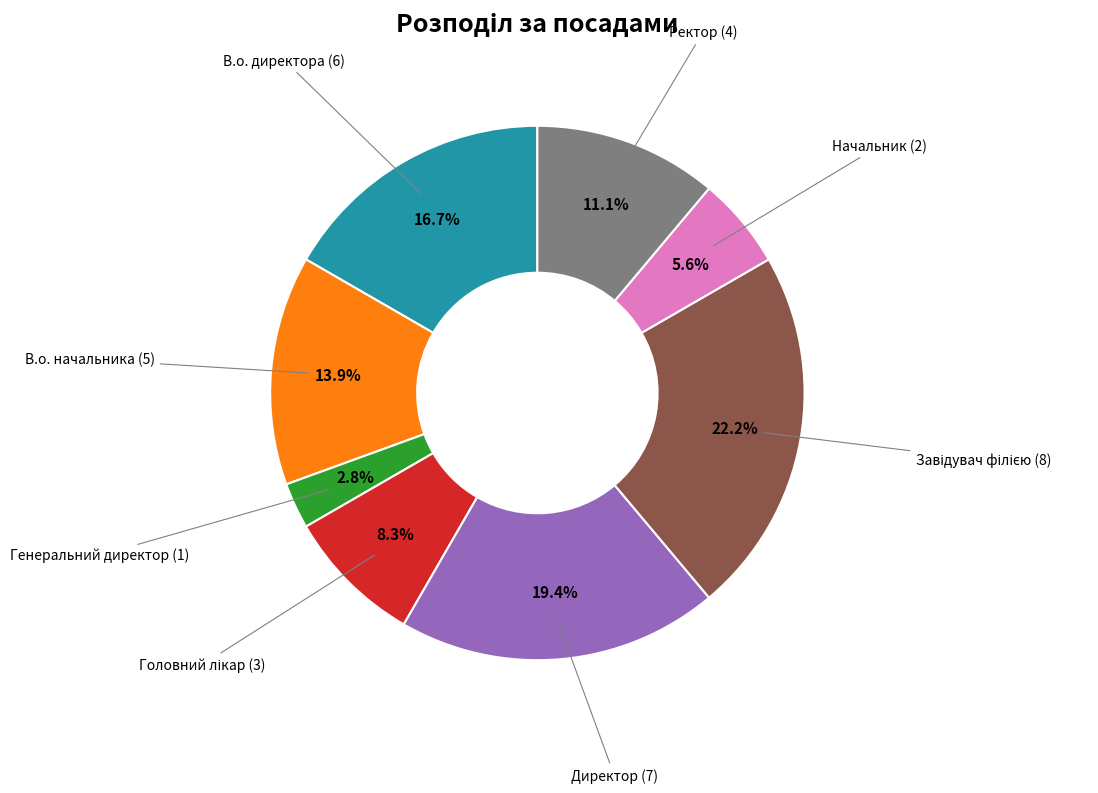

Is there any slice that represents more than half of the pie?

No